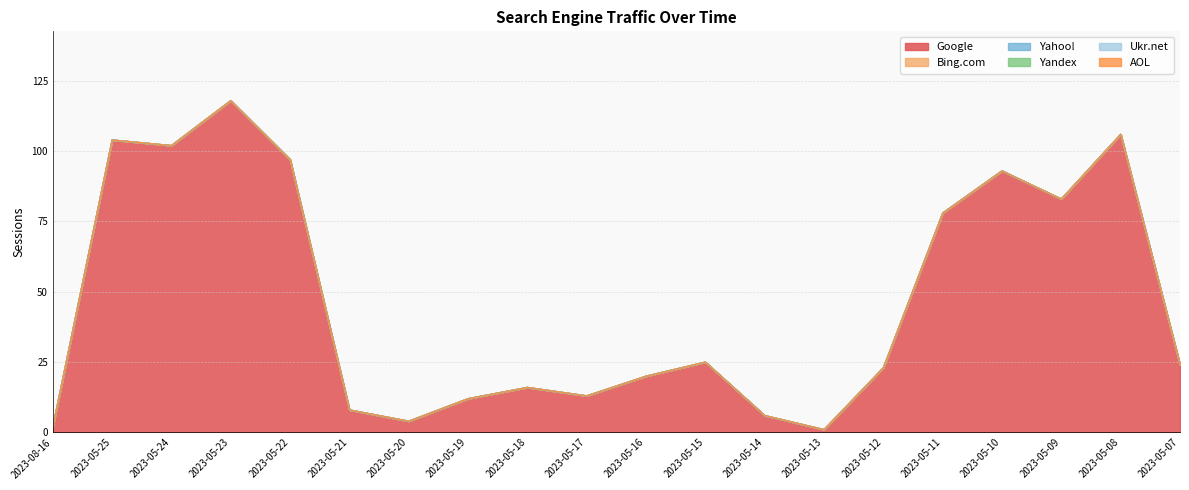

What is the label of the 19th point from the right?

2023-05-25